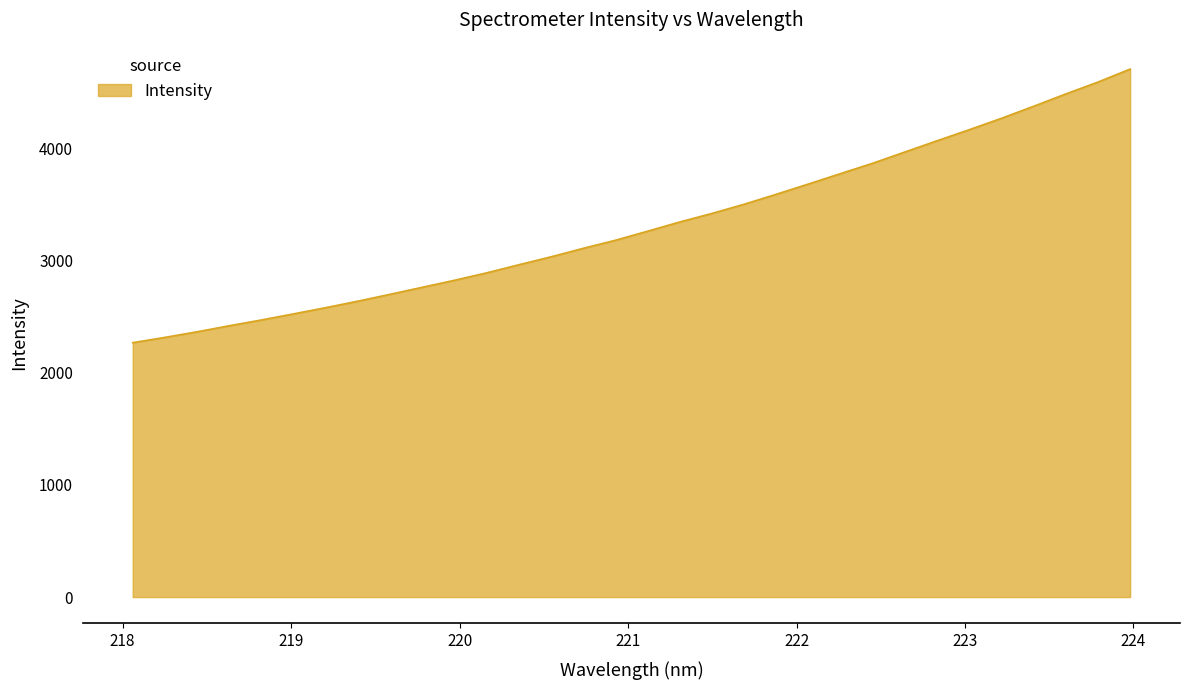

True or false: there are more than 1 points higher than both neighbors.

False